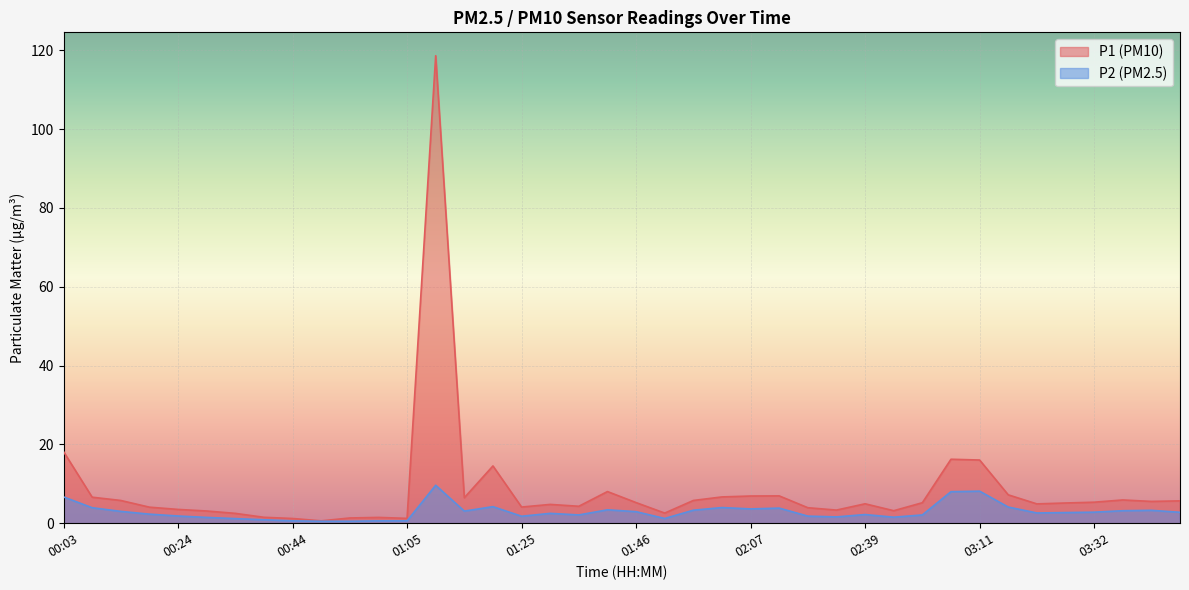

Which category has the highest value in the P1 series?

01:10